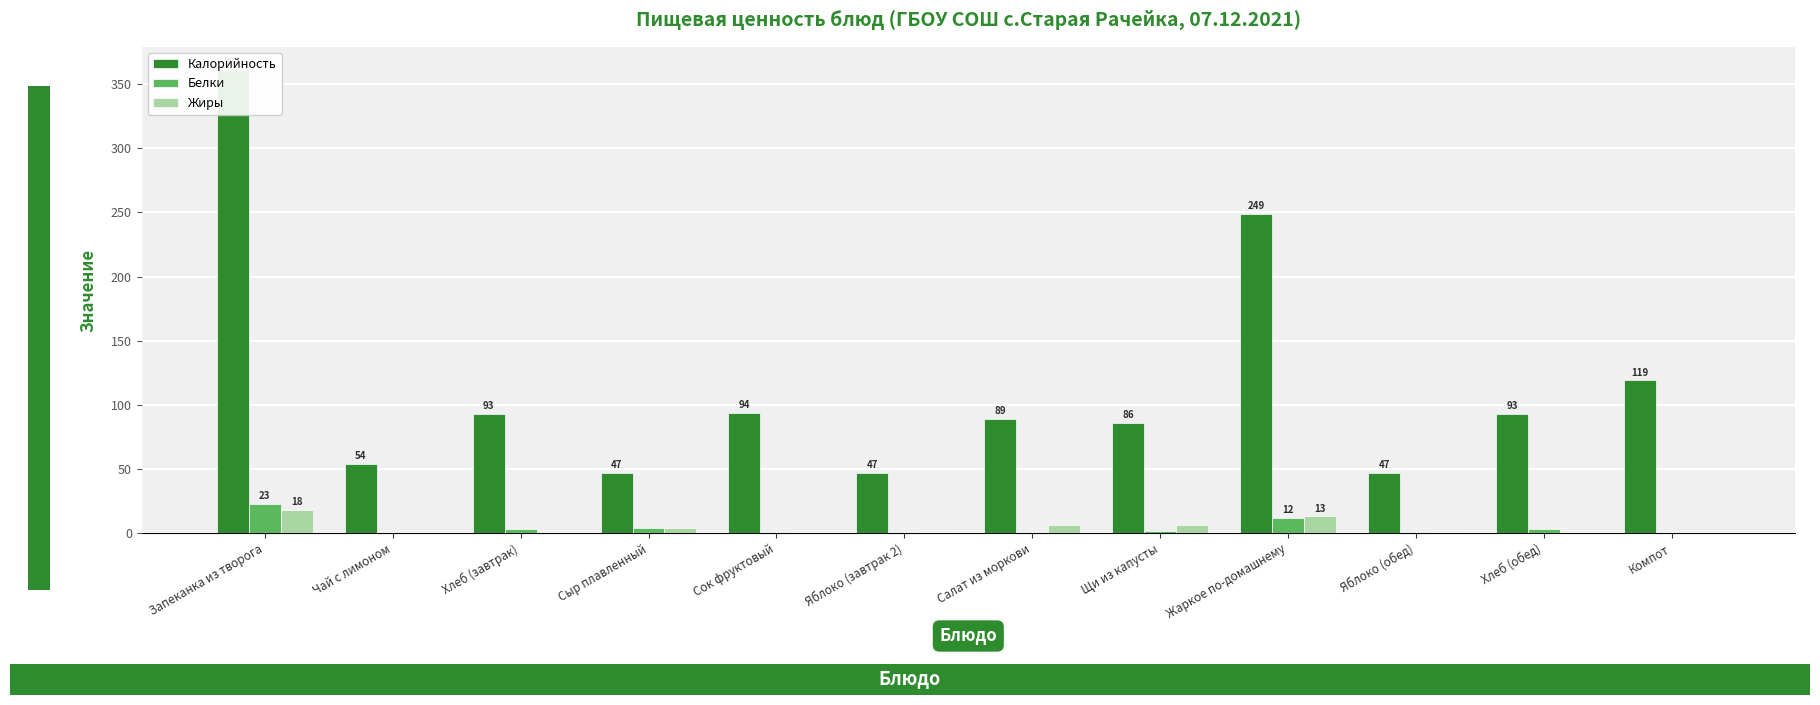

Is it true that Жиры equals -9.7 at Чай с лимоном?

False